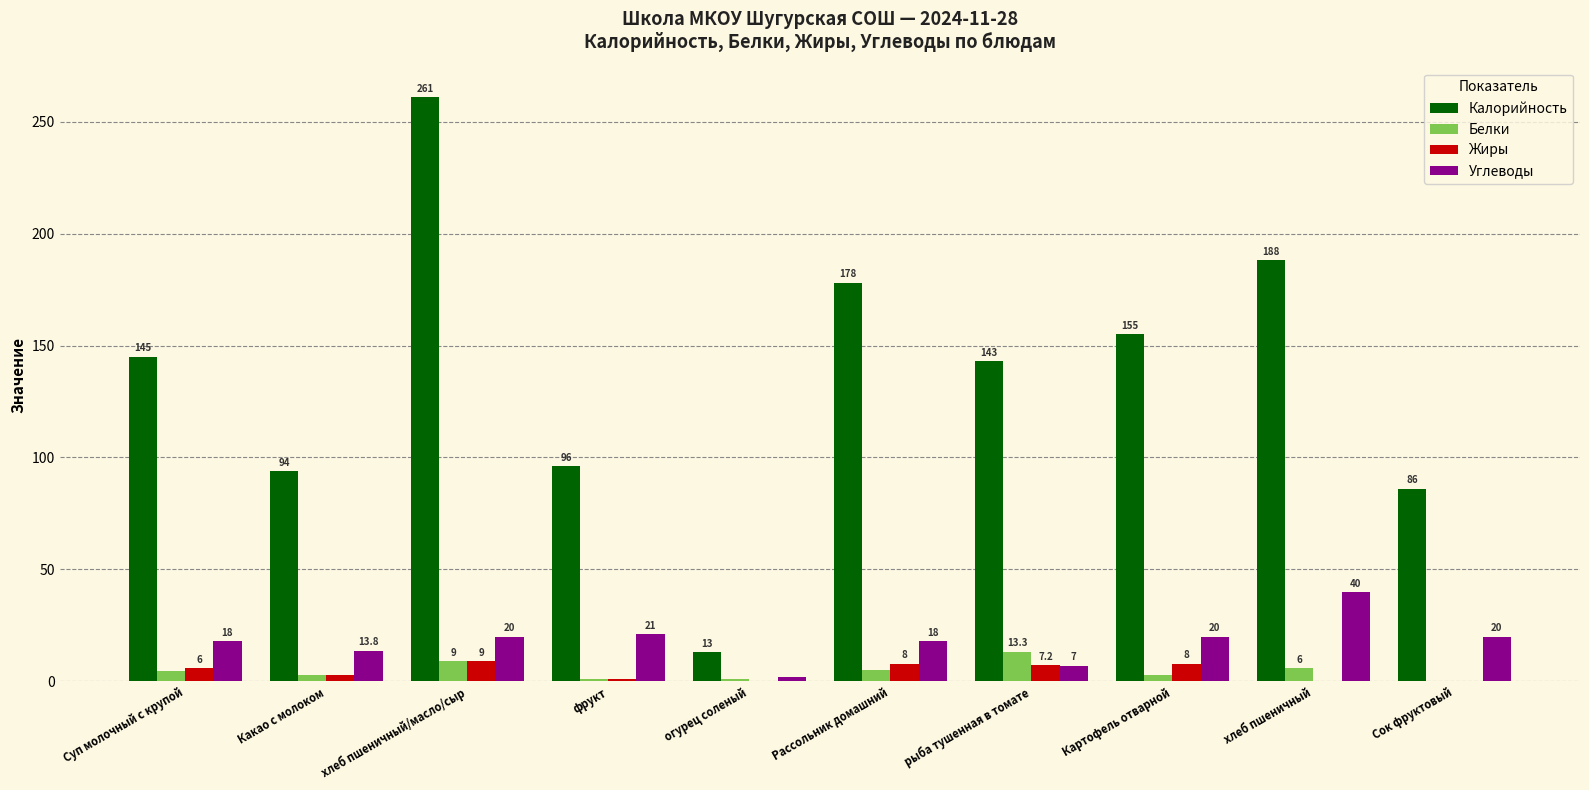

At which category is the sum across all series the highest?

хлеб пшеничный/масло/сыр